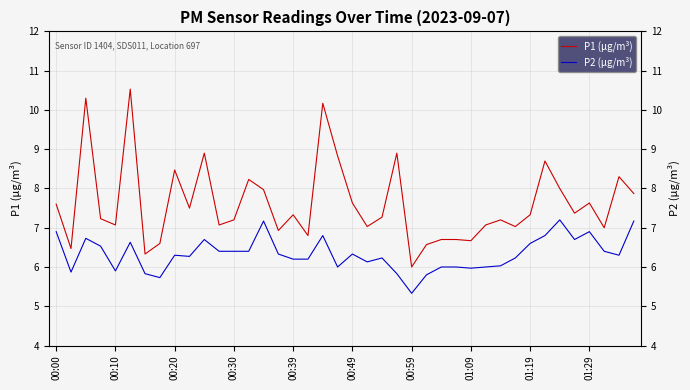

What is the value of the P2 (μg/m³) point at the 10th from the left?

6.3